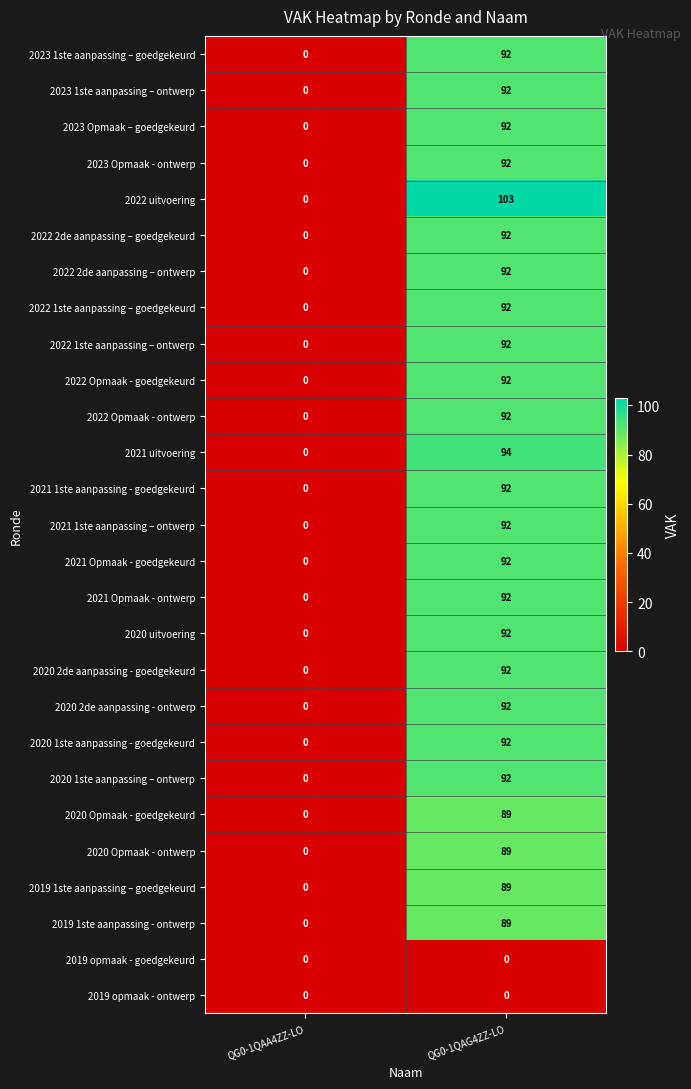

The 2020 2de aanpassing - ontwerp series shows -34 at QG0-1QAA4ZZ-LO. True or false?

False